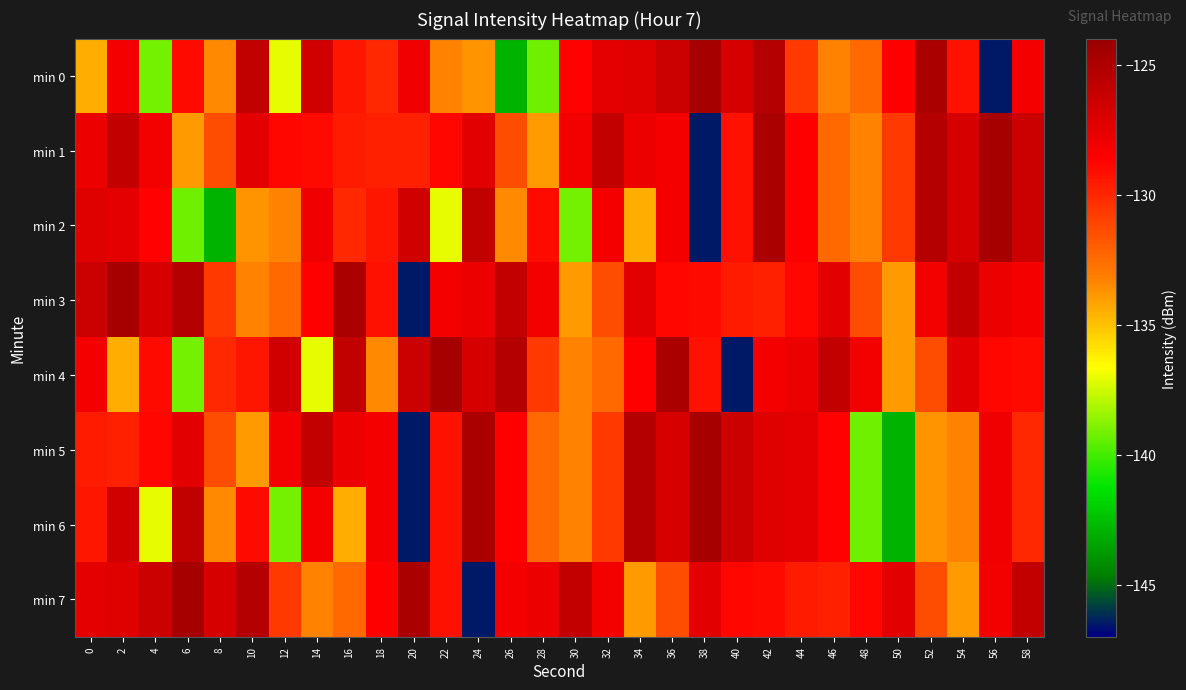

Count the number of categories in the chart.

30